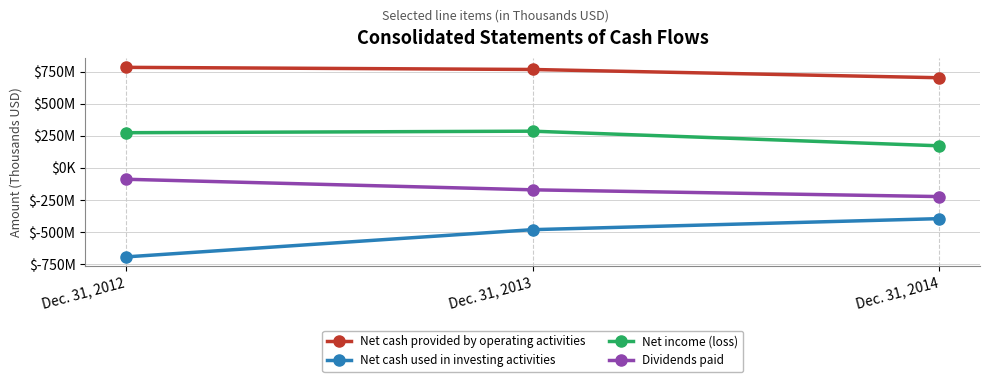

Rank the series at Dec. 31, 2012 from highest to lowest value.

Net cash provided by operating activities, Net income (loss), Dividends paid, Net cash used in investing activities